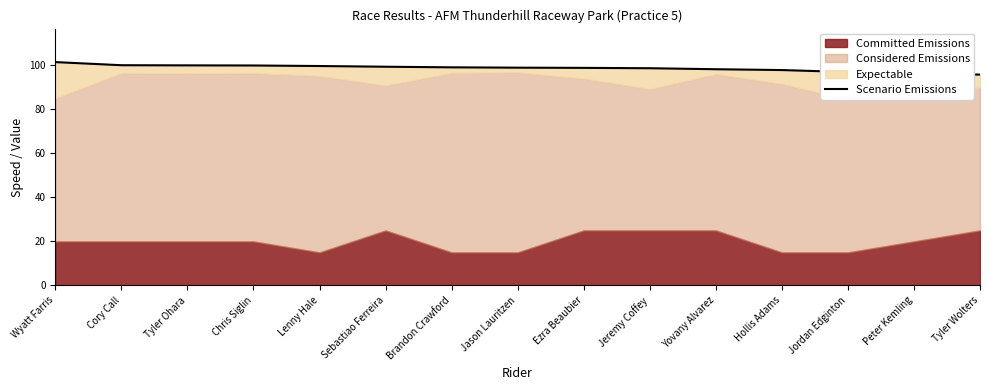

What is the average value?

98.8